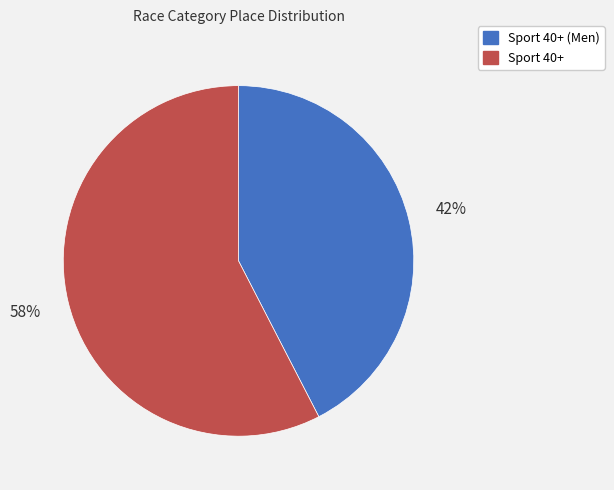

To the nearest percent, what is the average slice percentage?

50%